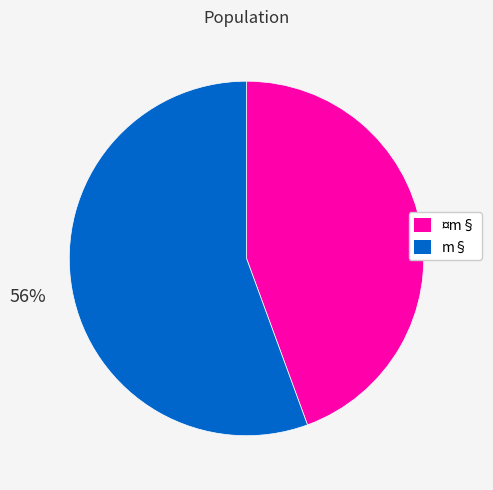

To the nearest percent, what is the combined percentage of m§ and ¤m§?

100%